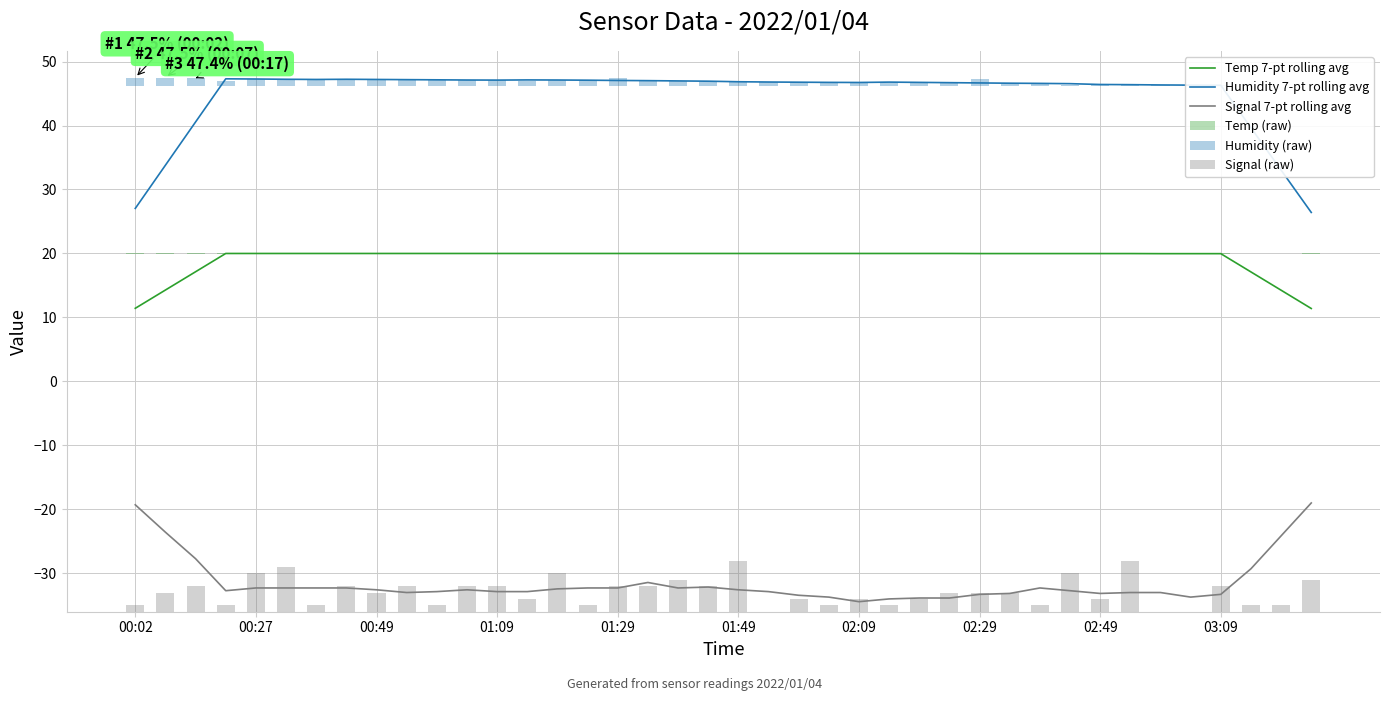

What is the label of the 40th bar from the right?

00:02